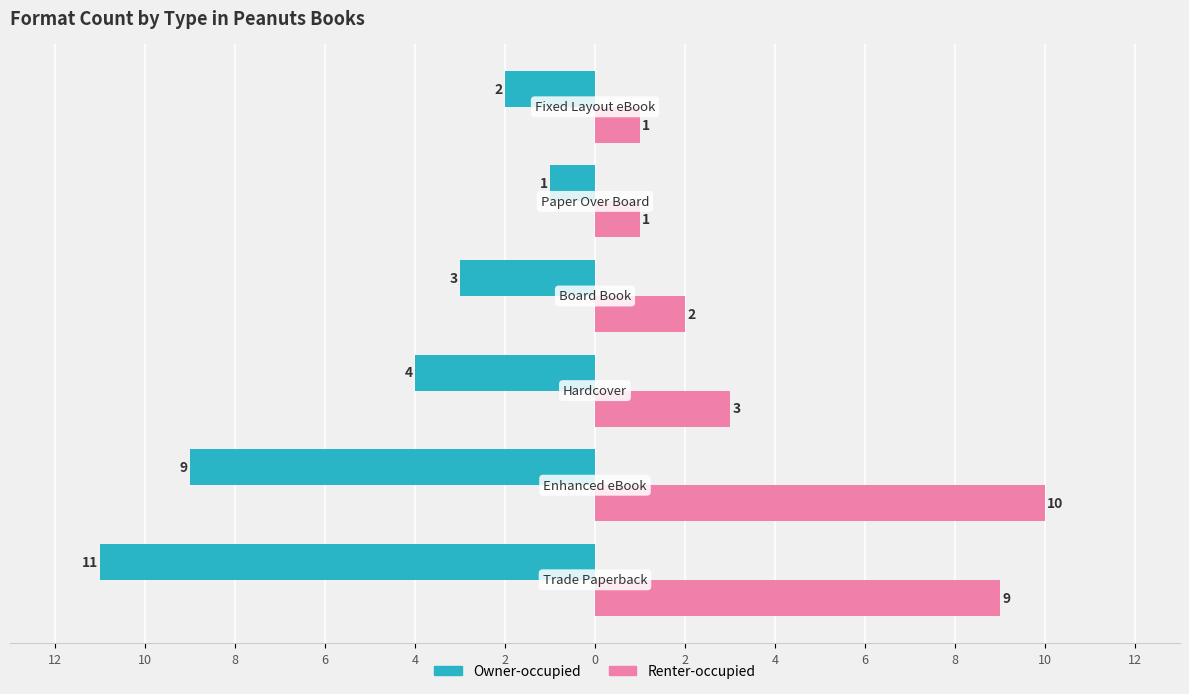

What are all the series names shown in the legend?

Owner-occupied, Renter-occupied